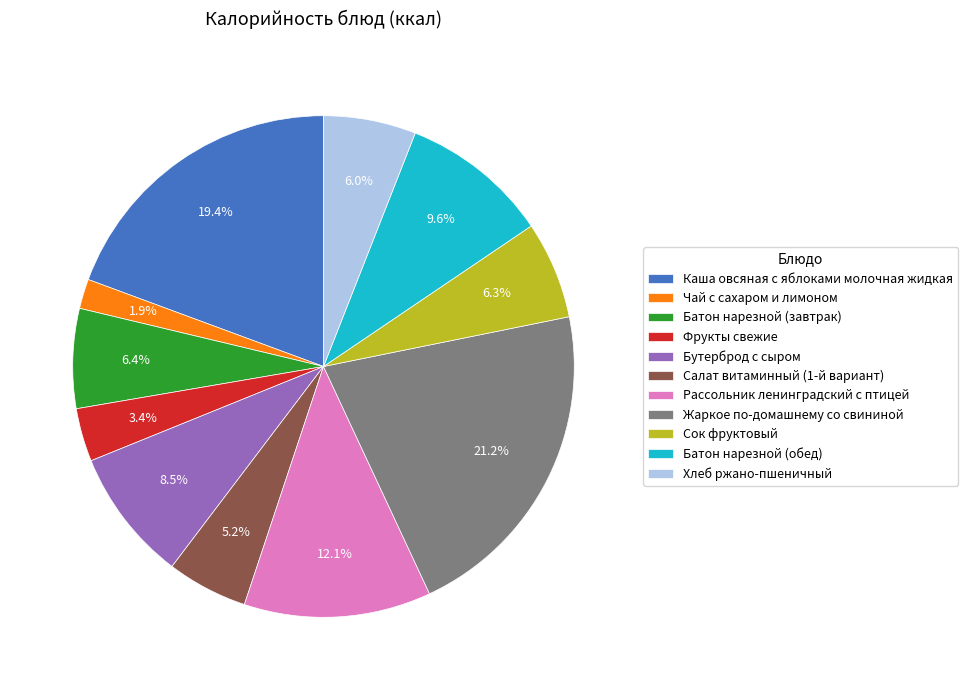

To the nearest percent, what portion does Батон нарезной (обед) represent?

10%